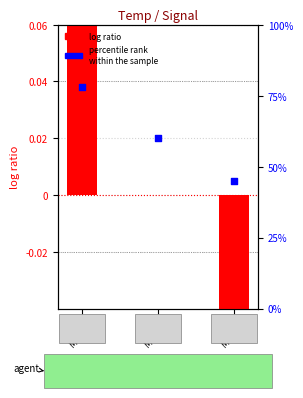

Which series has the widest spread of Y values?

log ratio